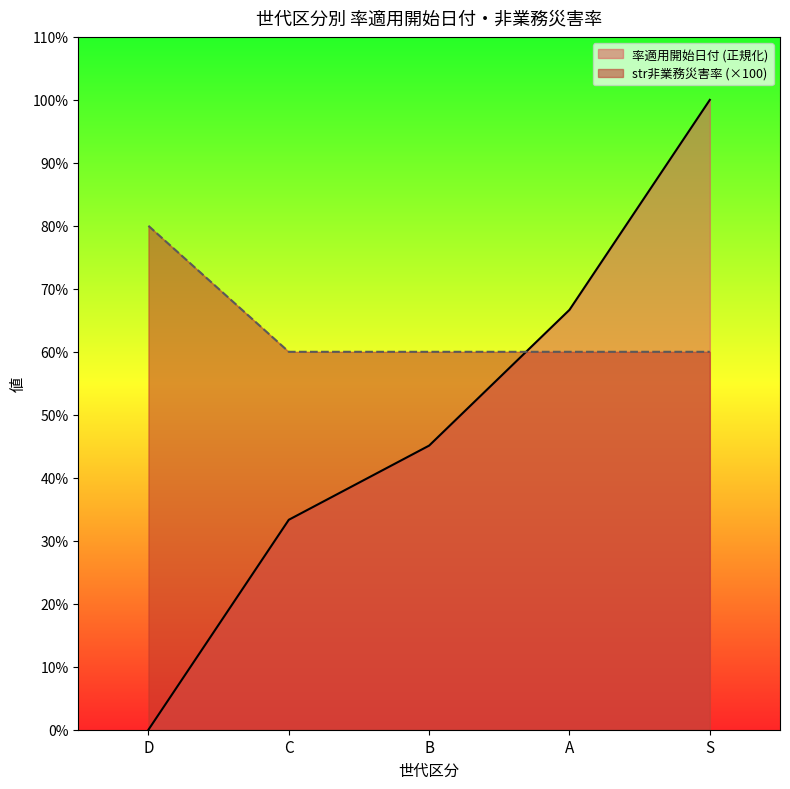

Between B and S, which series saw the biggest shift?

率適用開始日付 (正規化)